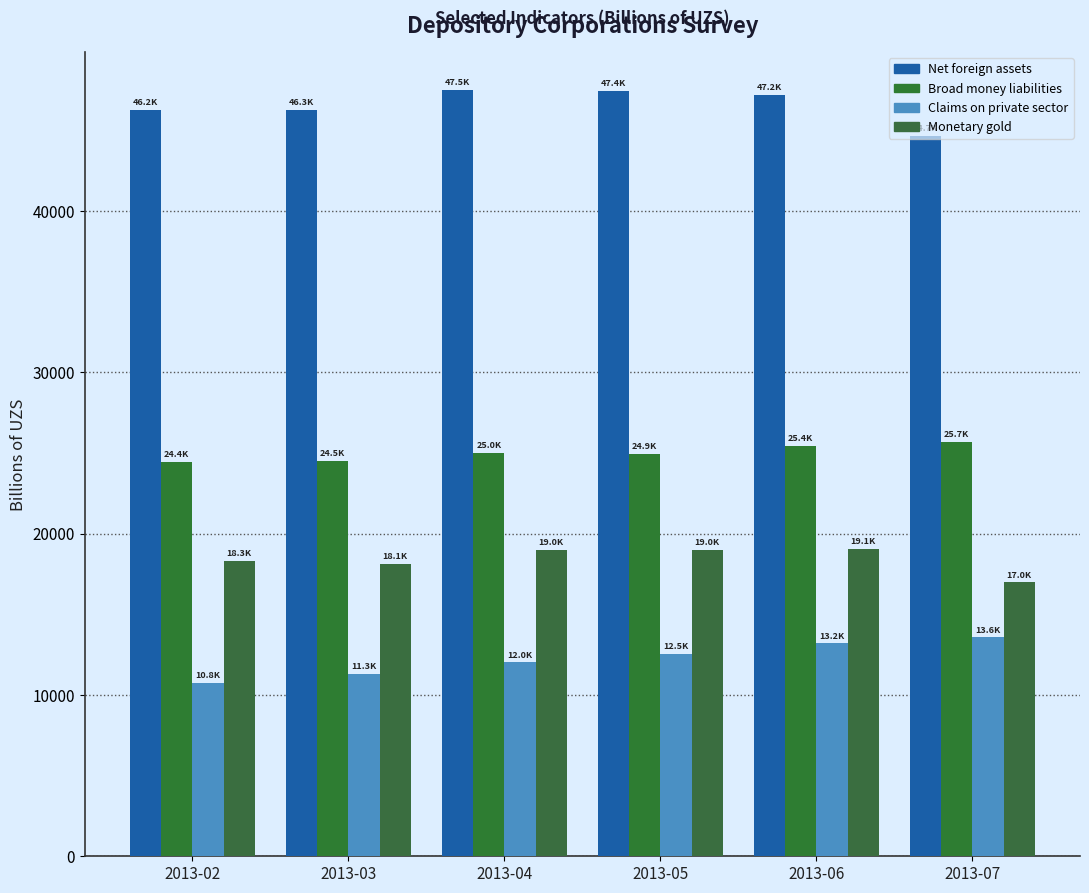

What is the approximate value of Monetary gold at 2013-06?

19069.9